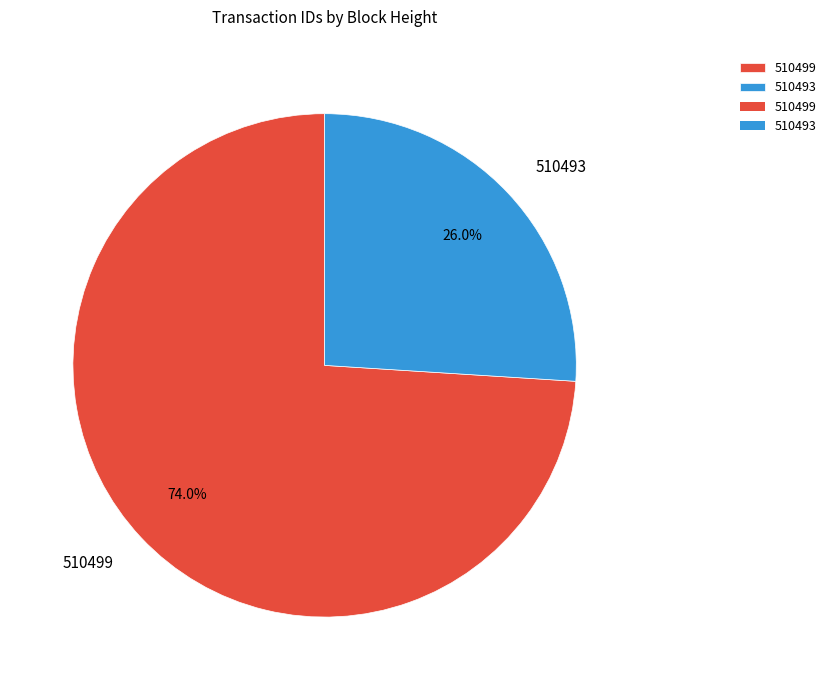

What percentage is the 510493 slice, to the nearest percent?

26%